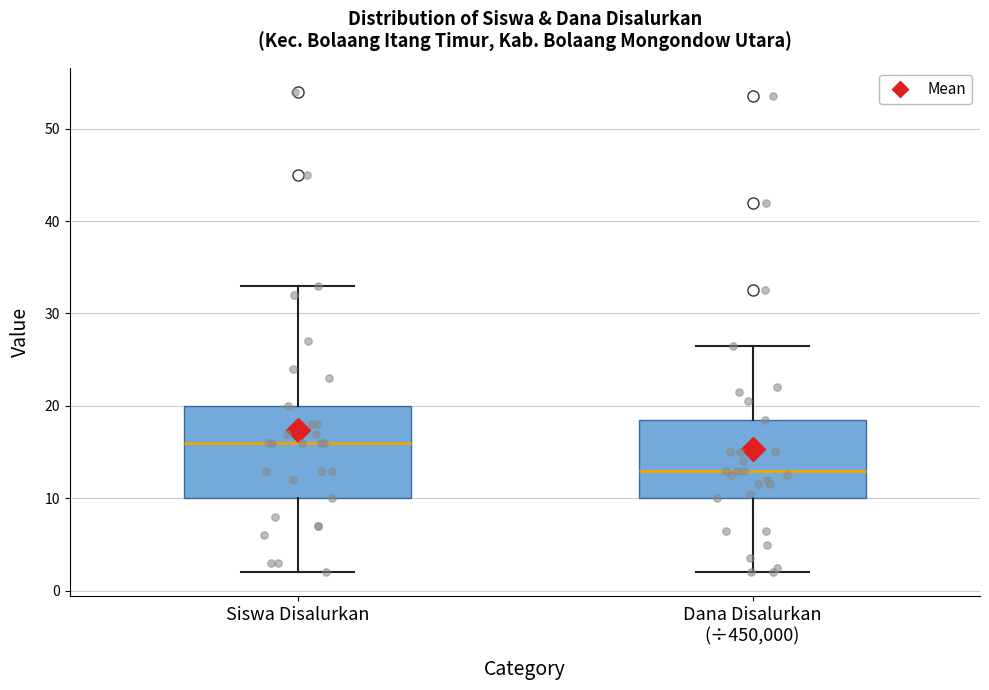

Which box has the lowest median line?

Dana Disalurkan (÷450,000)